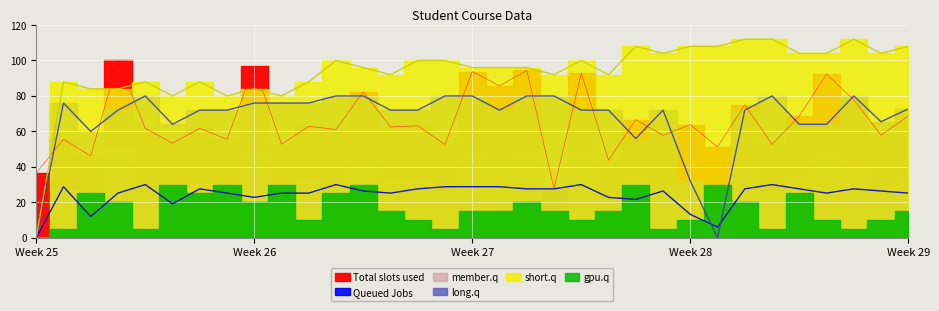

Read the Queued Jobs value at 16.

28.8